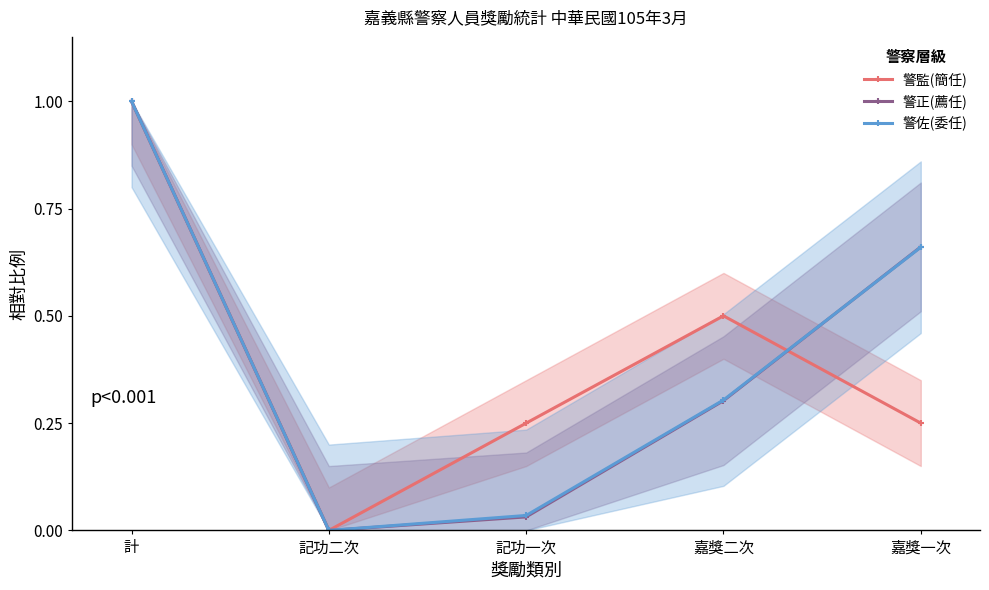

What are all the series names shown in the legend?

警監(簡任), 警正(薦任), 警佐(委任)